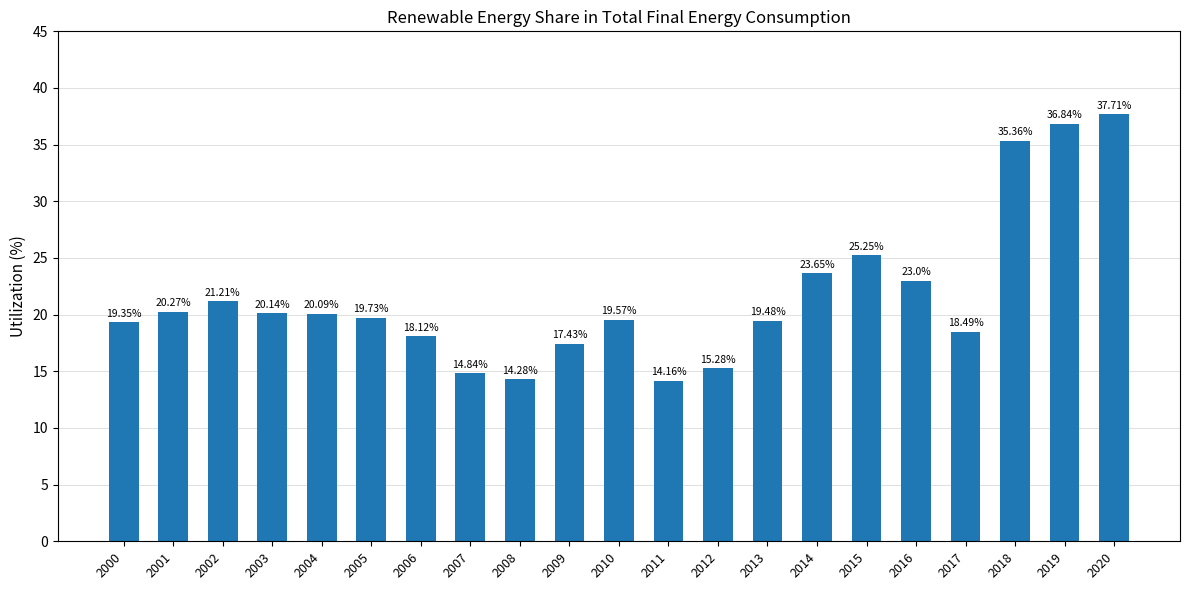

What is the smallest value displayed?

14.2